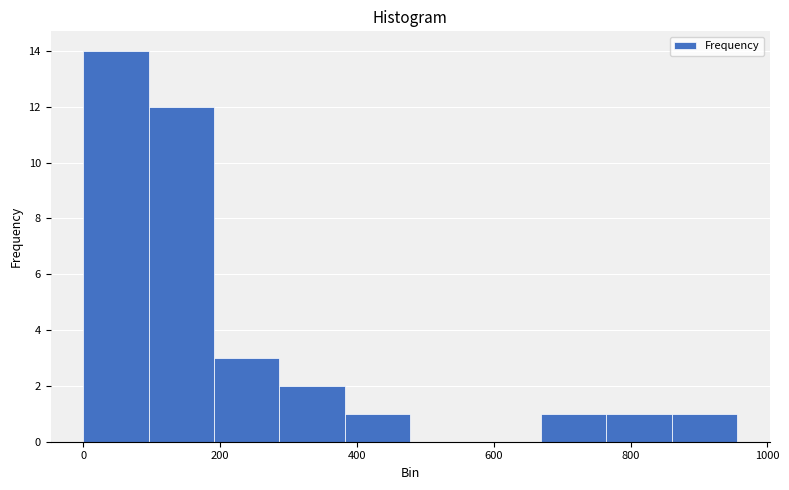

What is the height of the bar covering 760 to 860 on the x-axis? Neither the bar edges nor the heights are printed on the chart, so give them approximately, as read against the axes.

1